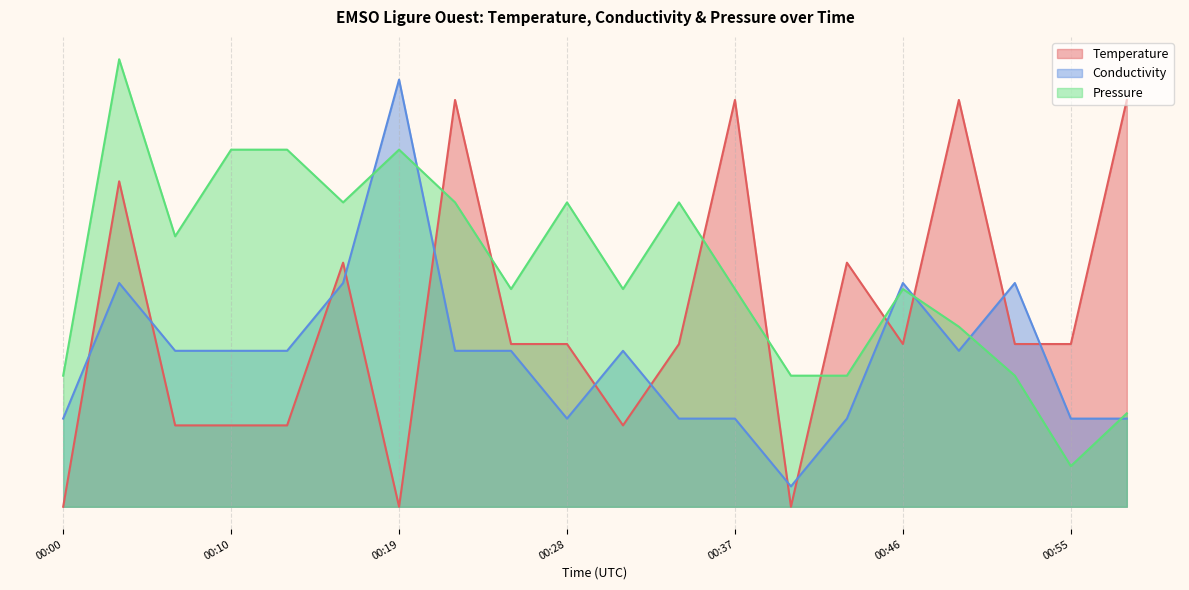

At which category is the sum across all series the highest?

00:03